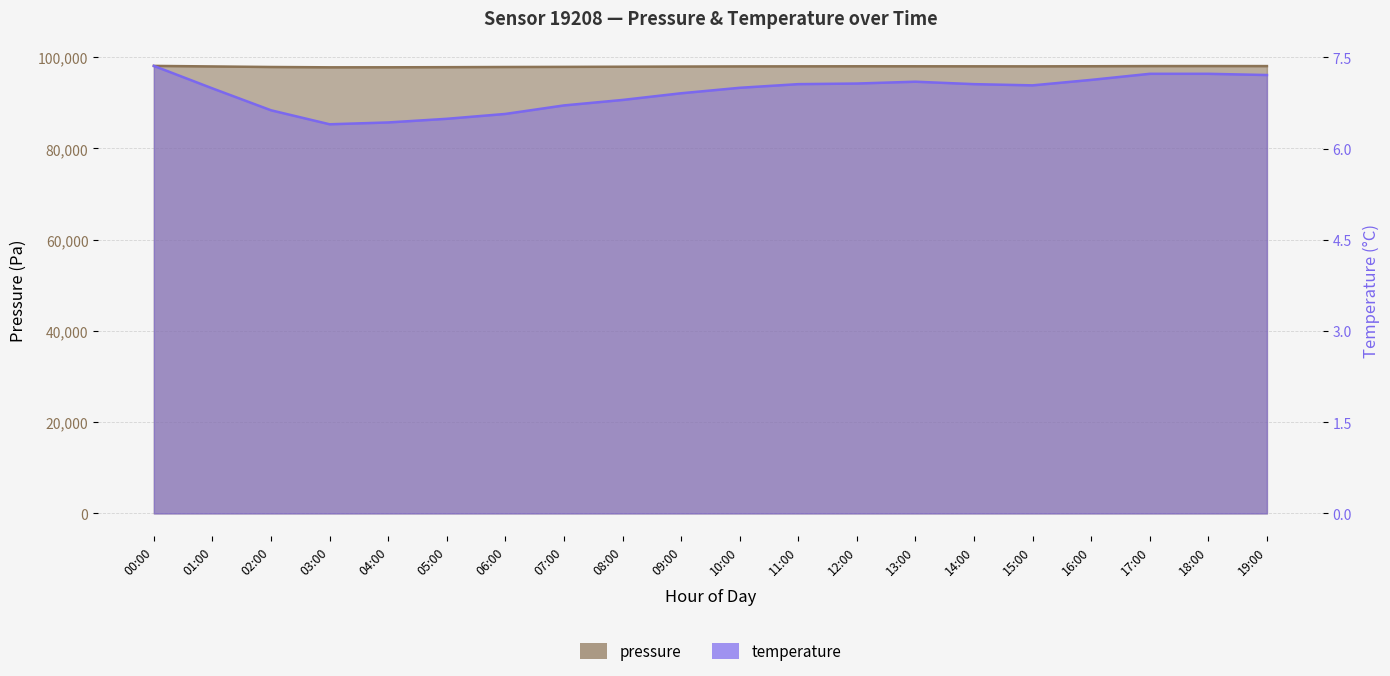

The value of pressure at 13:00 is 98001.8. True or false?

True